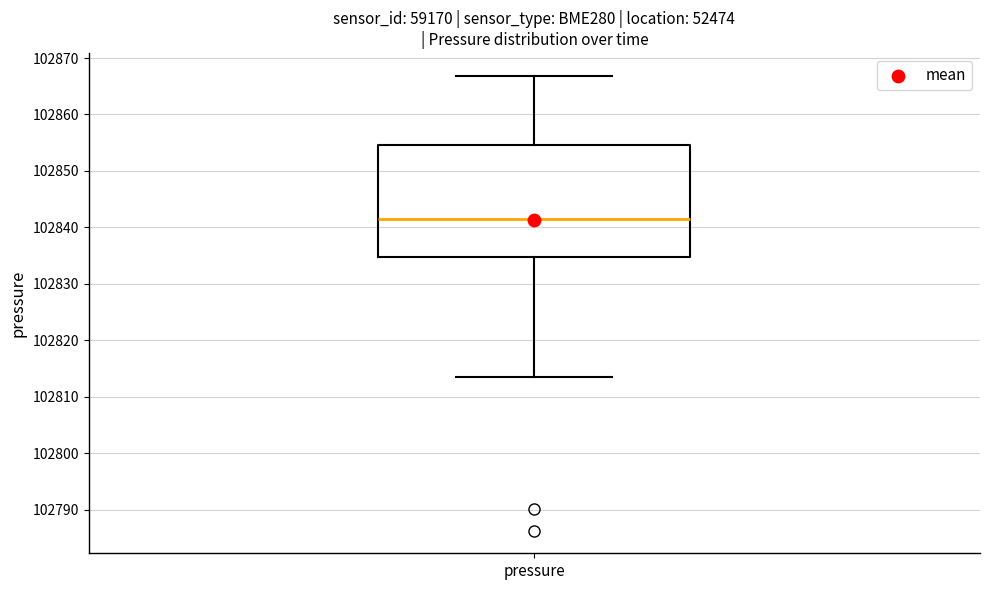

Where does the upper whisker of the box for pressure end on the y-axis? The values are not printed on the chart, so give them approximately, as read against the axis.

102867